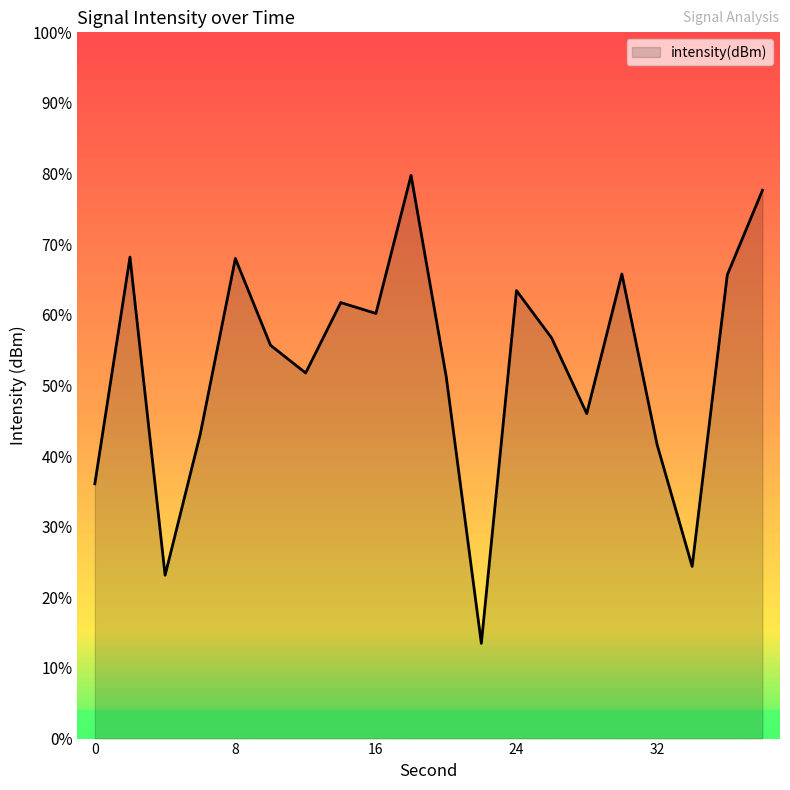

Where is the first local maximum?

2